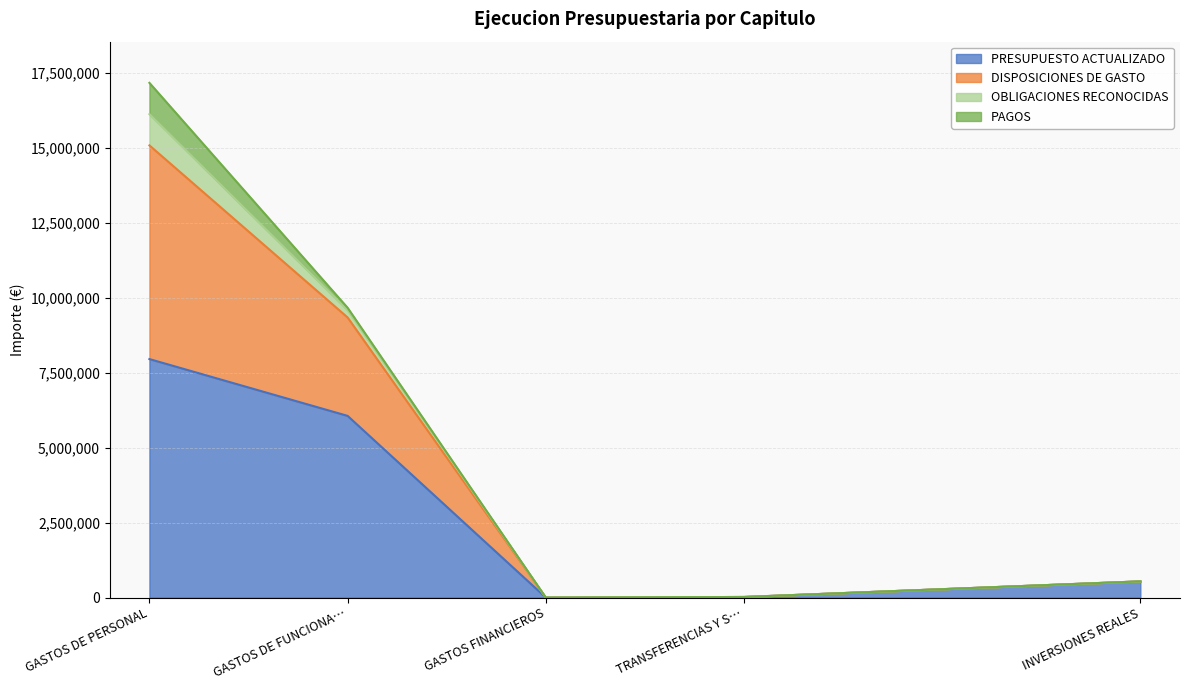

At which category is the sum across all series the highest?

GASTOS DE PERSONAL